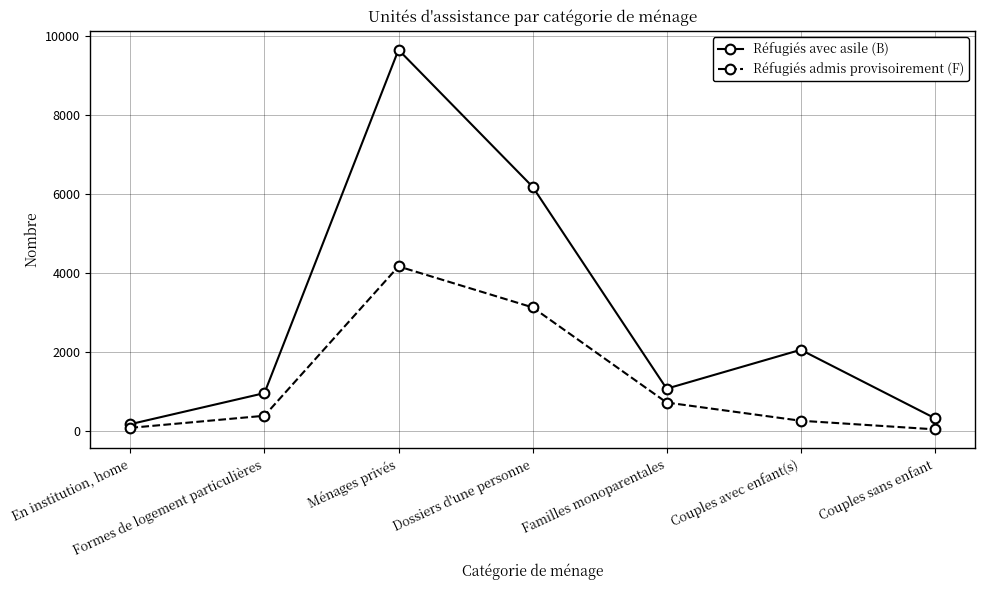

How many lines are shown in the chart?

2